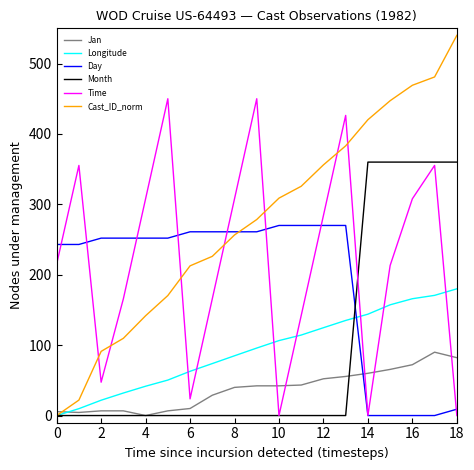

What is the maximum value shown in the chart?

540.0